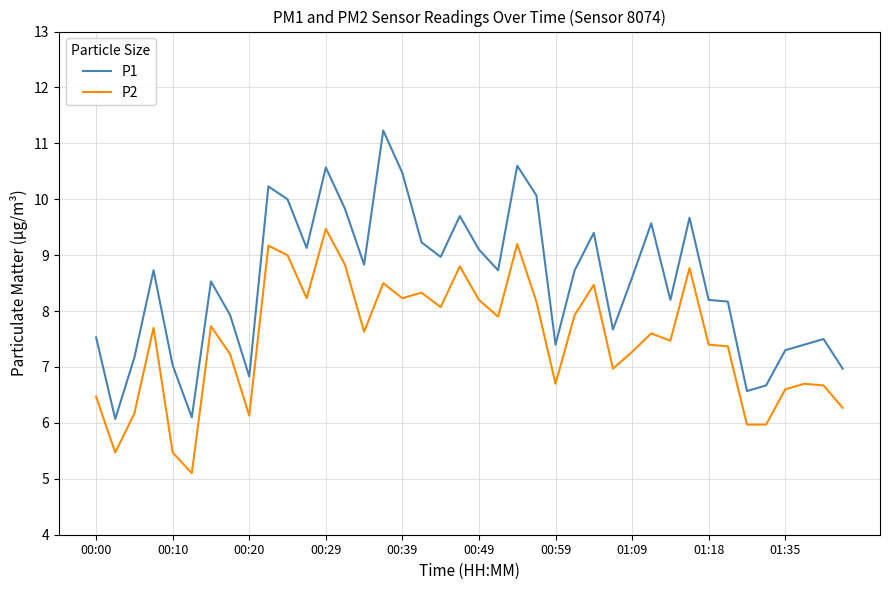

True or false: P1 and P2 cross at least once.

False